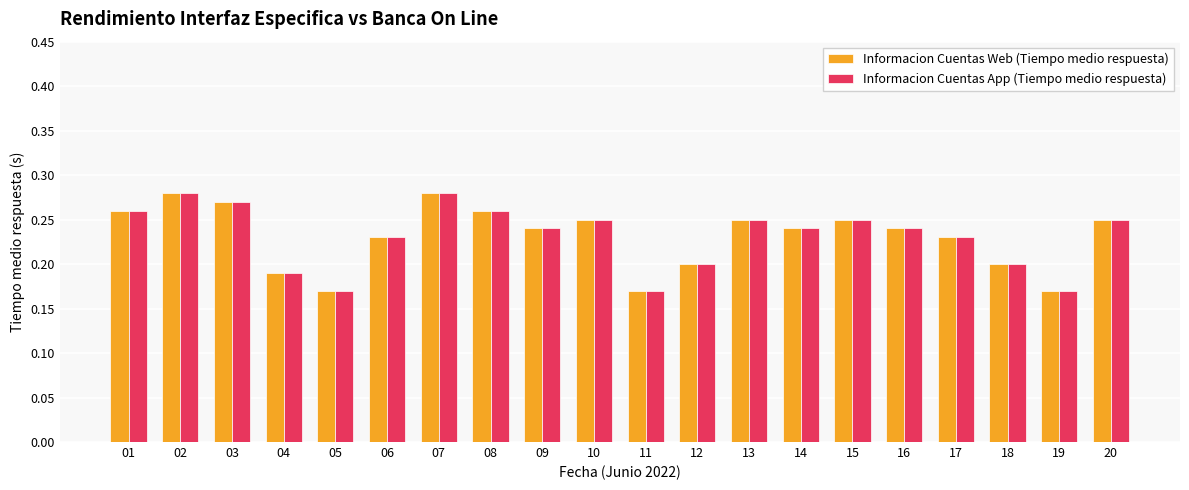

Count the Informacion Cuentas App (Tiempo medio respuesta) values in the range 0 to 1.

20